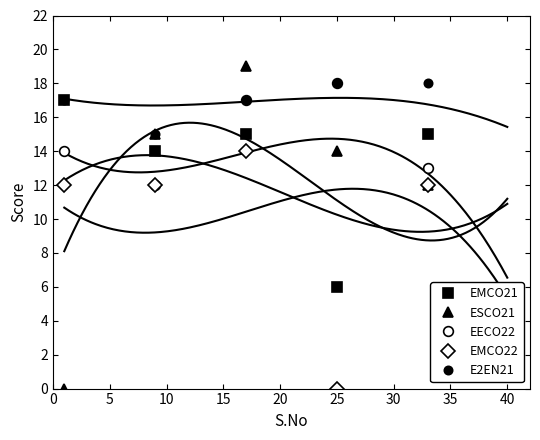

Does the chart have visible grid lines?

No